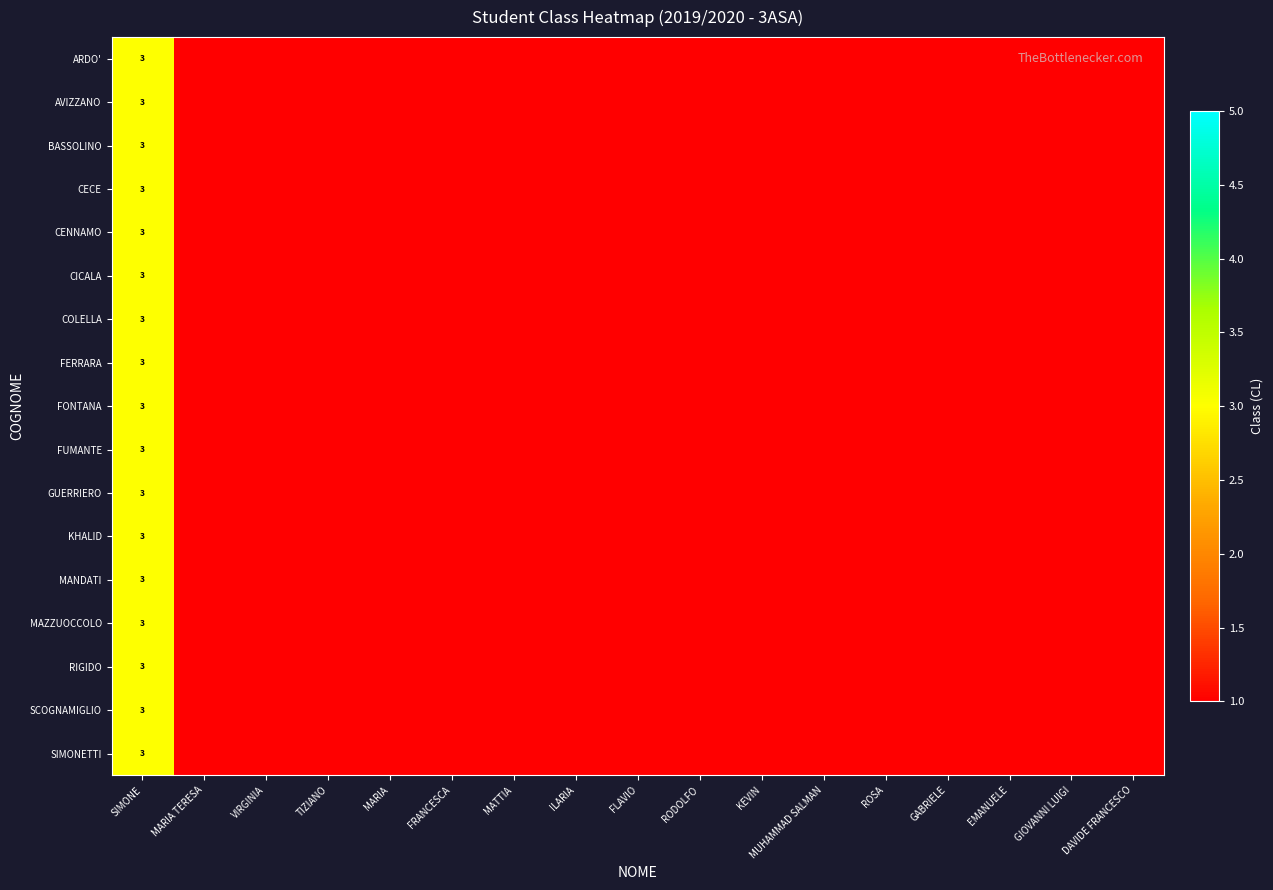

At which category is the sum across all series the highest?

SIMONE